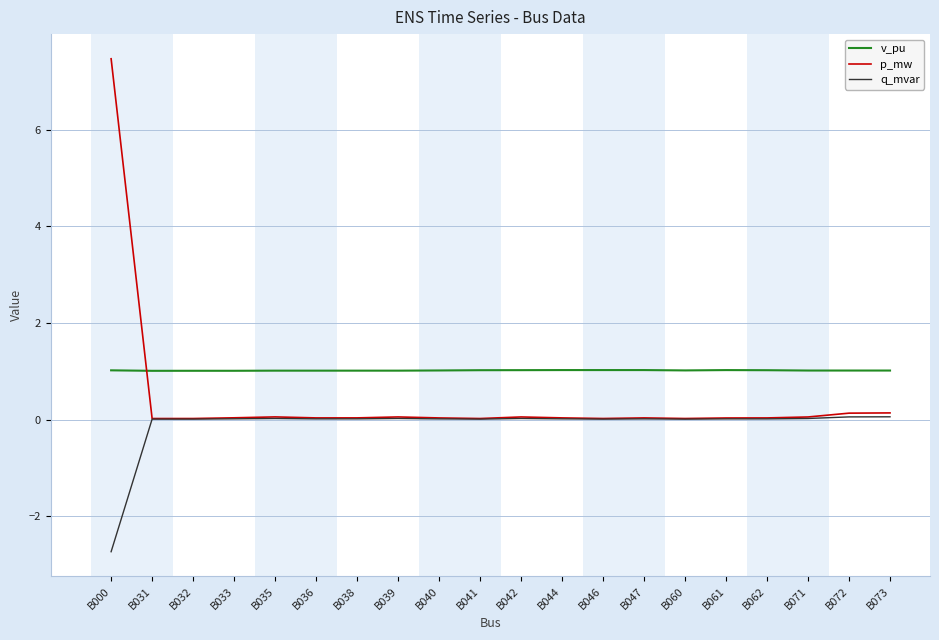

Which series has the largest range (max minus min)?

p_mw